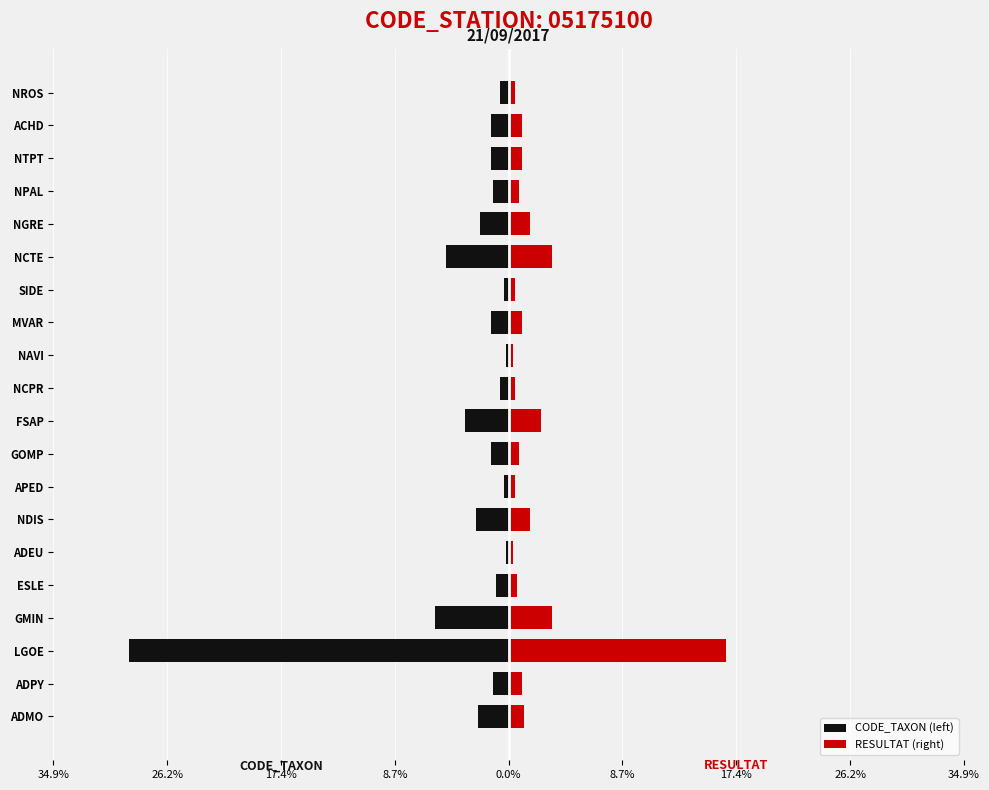

Which series has the widest spread of values?

CODE_TAXON (left)